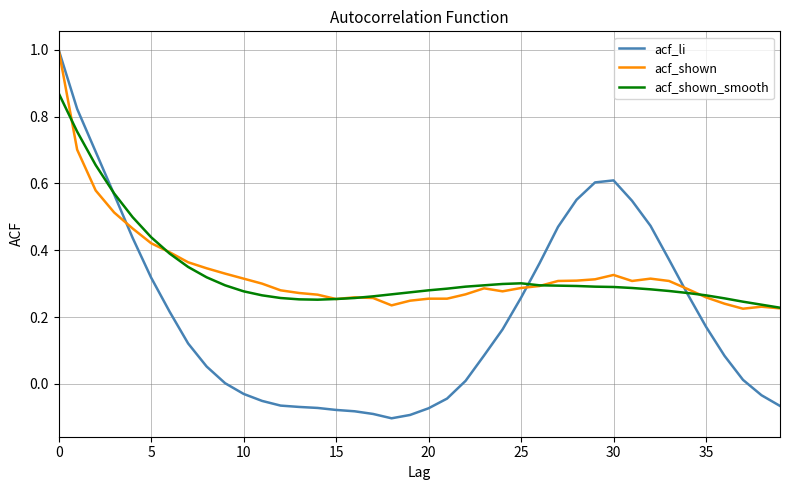

Which series has the widest spread of values?

acf_li